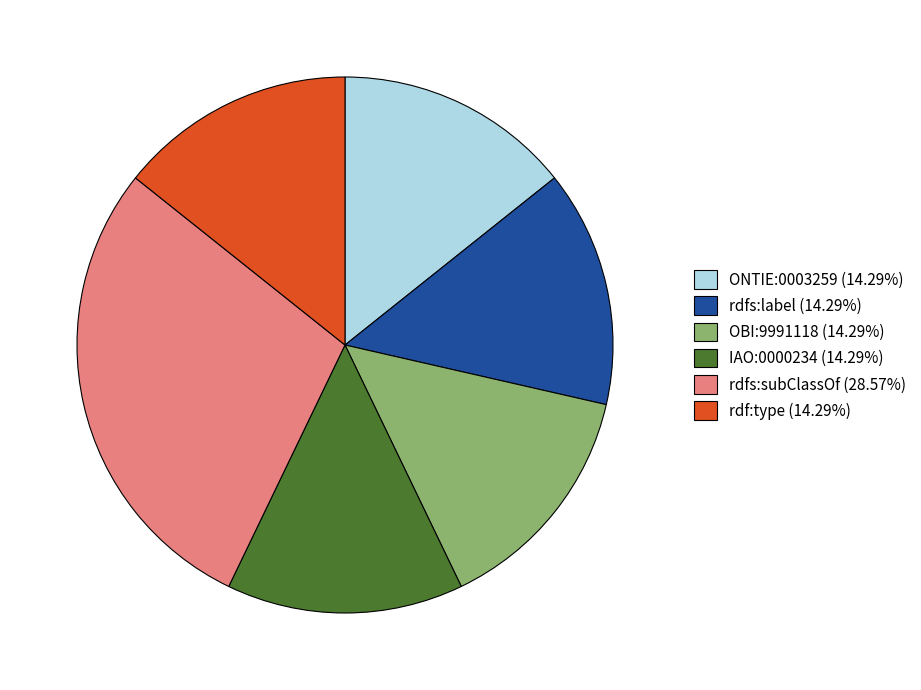

Is there a majority slice in this chart?

No